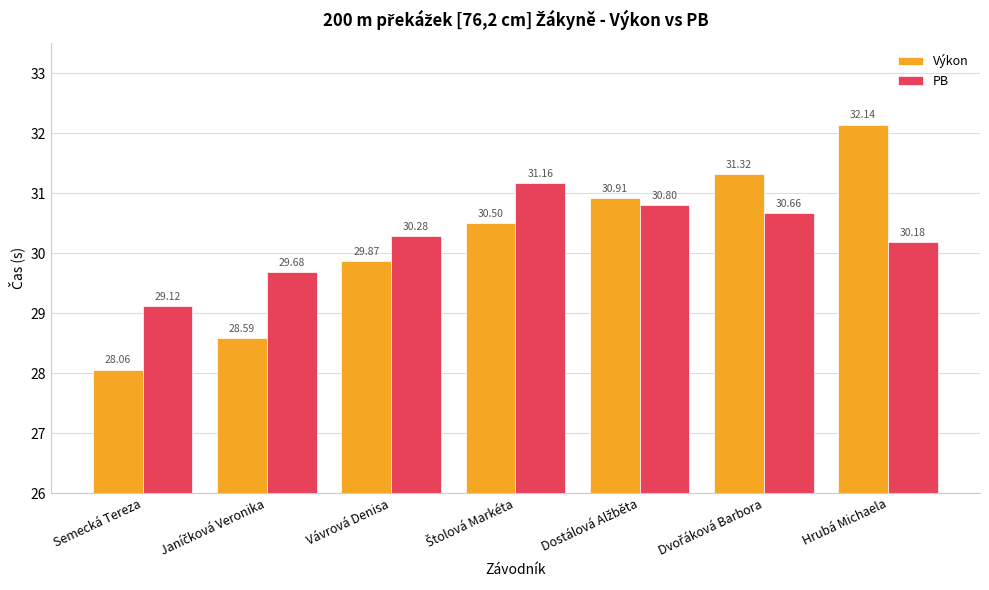

At which label is PB closest to 30?

Hrubá Michaela